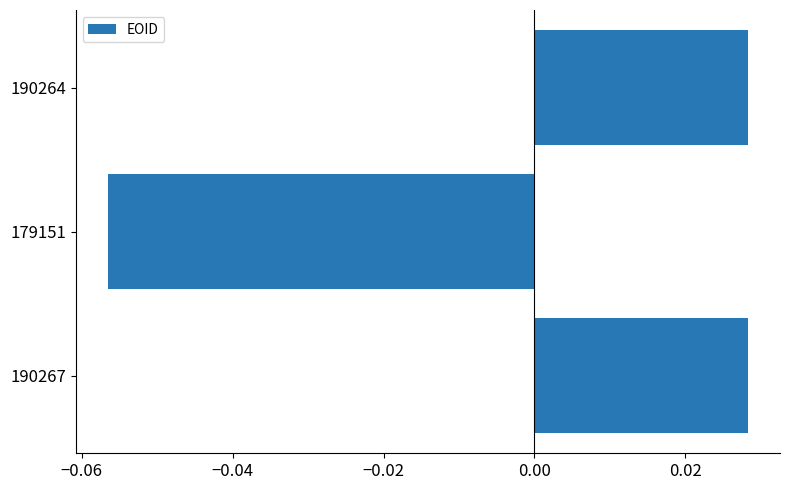

How many values are below zero?

1